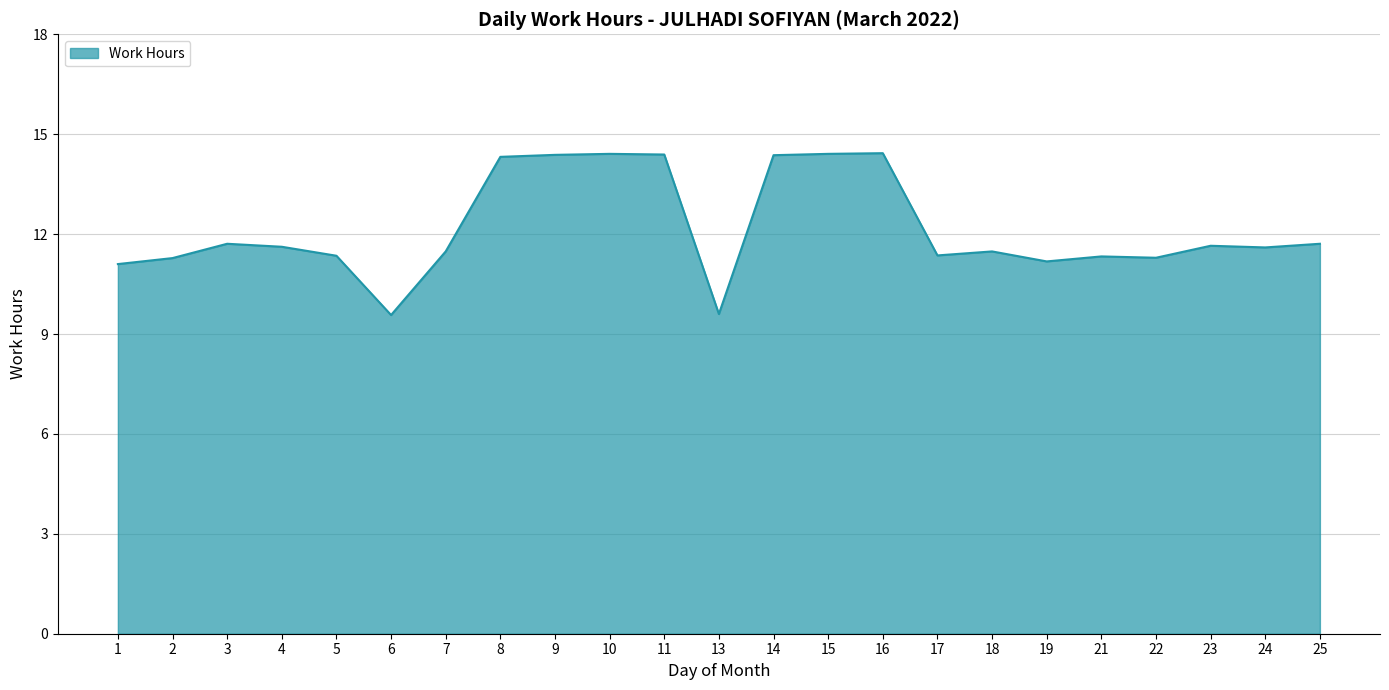

Approximately how many times larger is the value at 21 compared to 18?

1.0